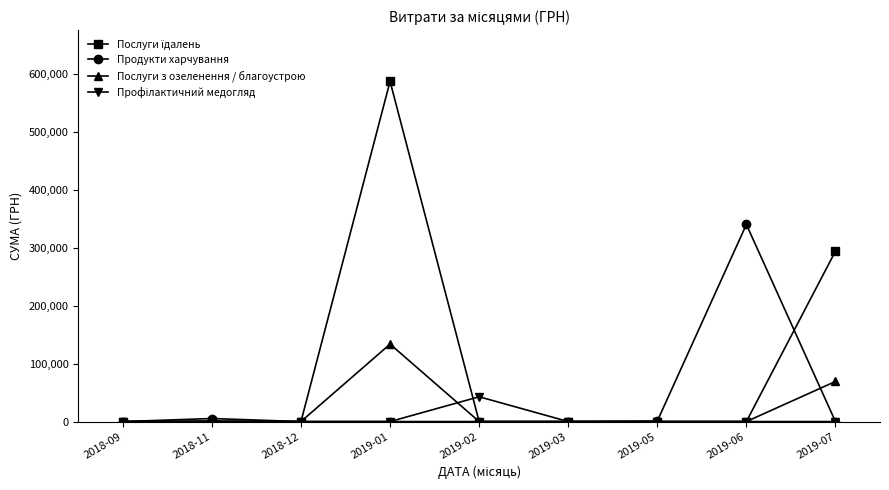

Does the chart display data point markers on the line(s)?

Yes